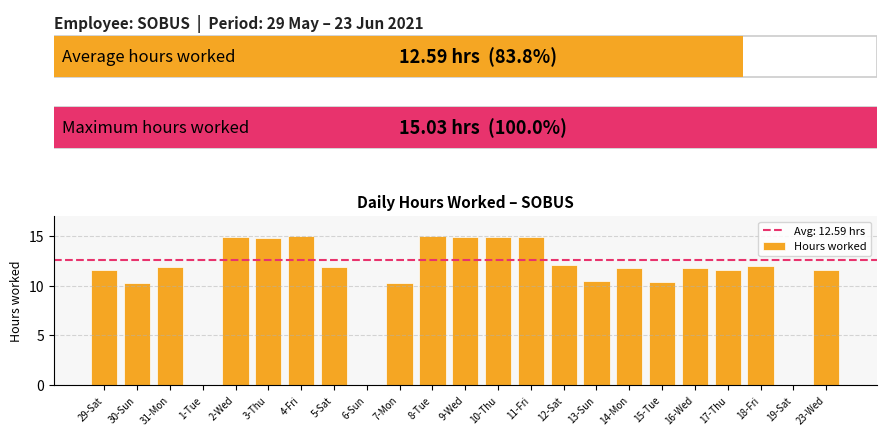

What is the sum of all values?

251.8